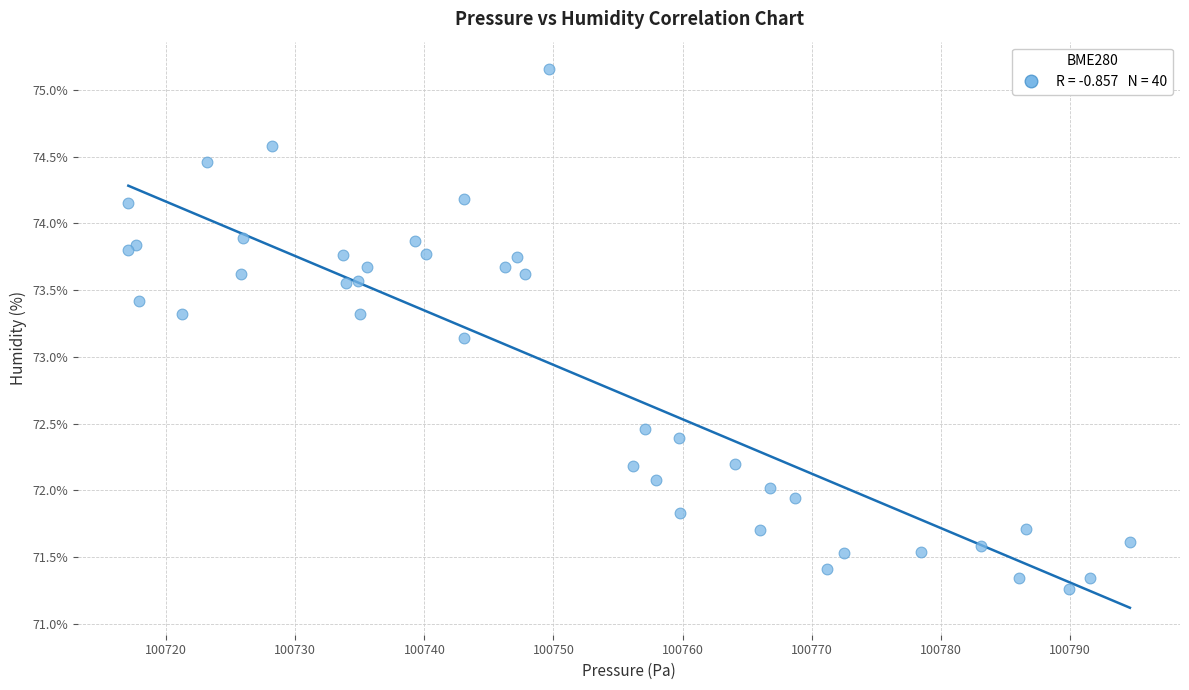

What Y value in the scatter plot is closest to 73?

73.1